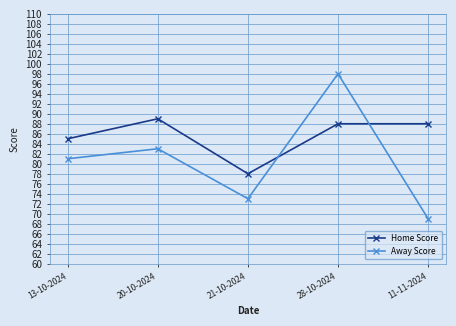

How many categories are shown in the chart?

5